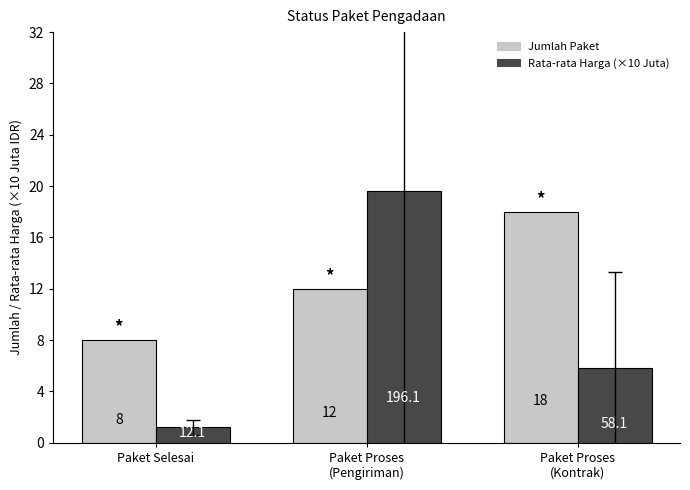

True or false: Jumlah Paket has a value of 25.6 at Paket Proses
(Kontrak).

False